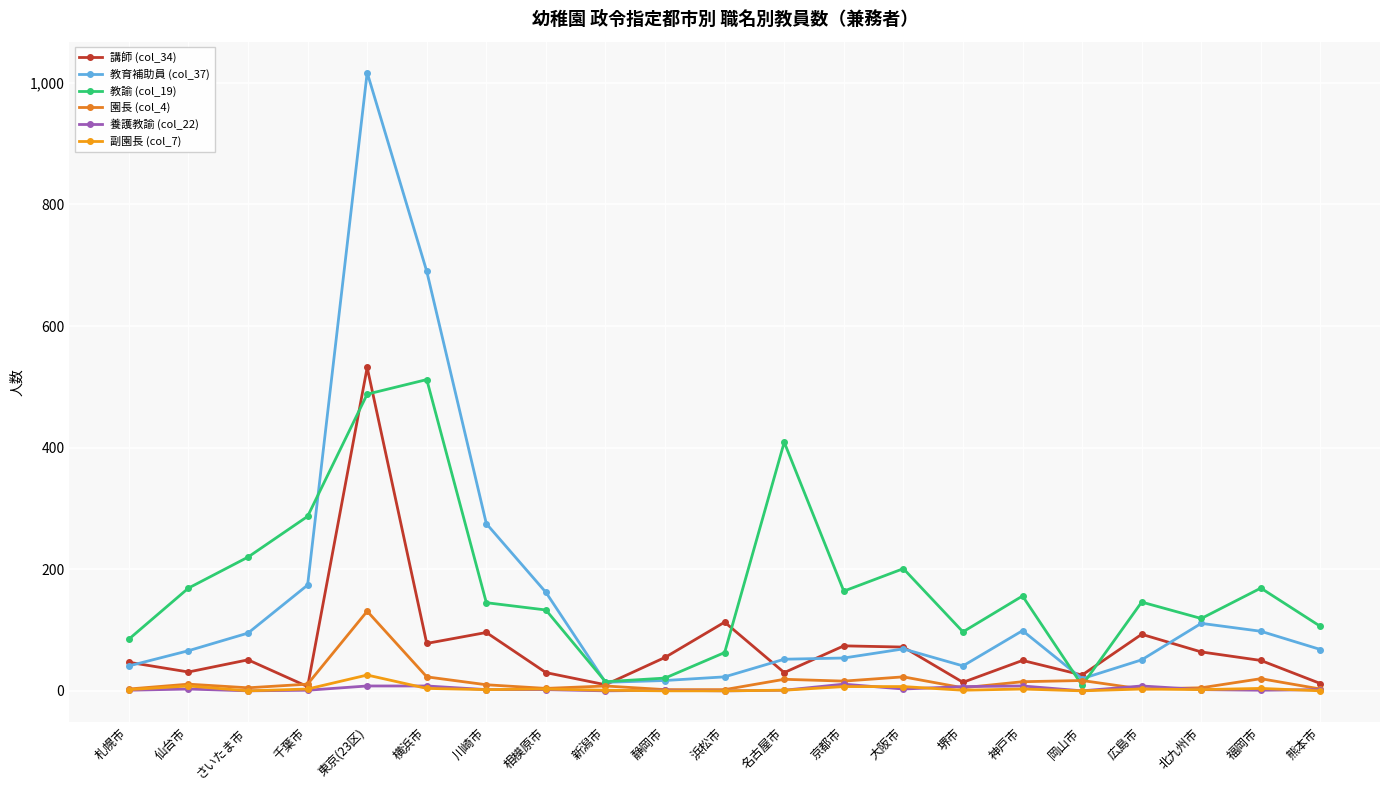

Does the chart display data point markers on the line(s)?

Yes